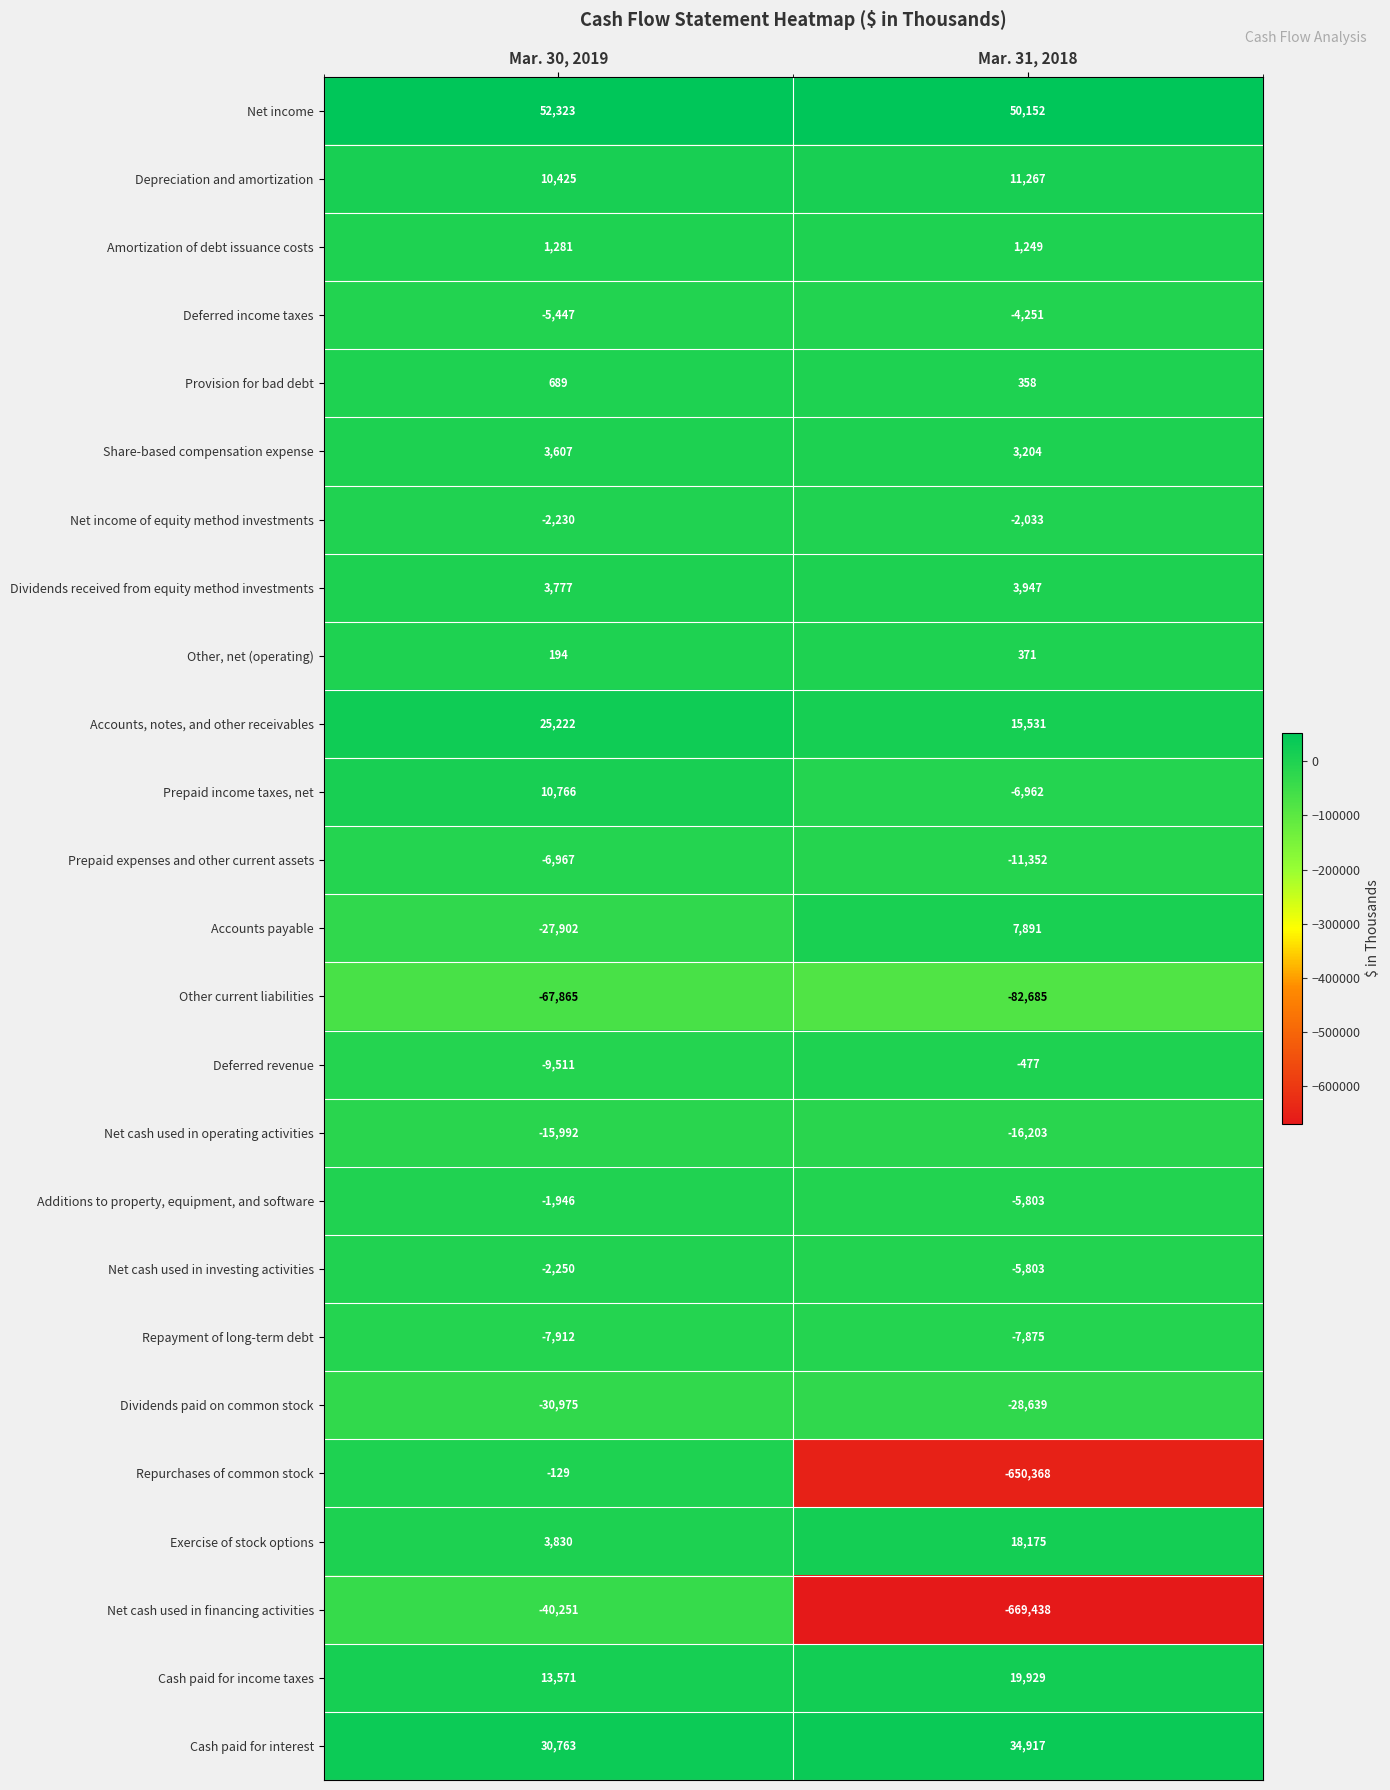

Is the value of Amortization of debt issuance costs at Mar. 31, 2018 greater than the value of Accounts payable at Mar. 31, 2018?

No